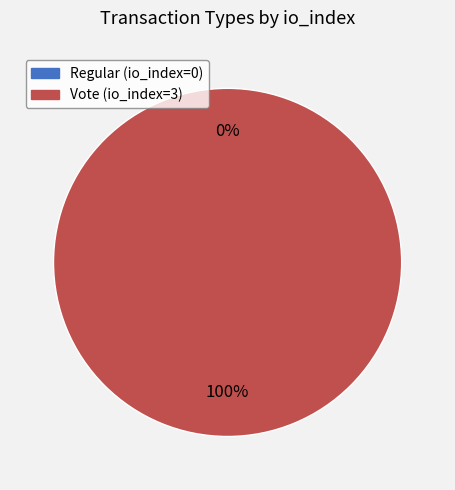

Does Regular (io_index=0) account for over 50% of the chart?

No